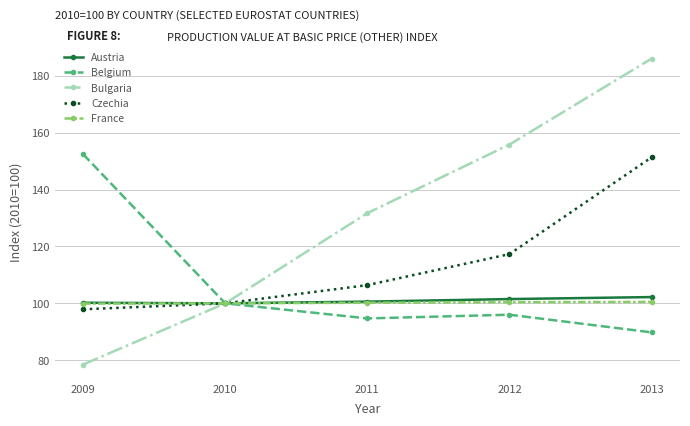

Which label corresponds to the largest value in the chart?

2013